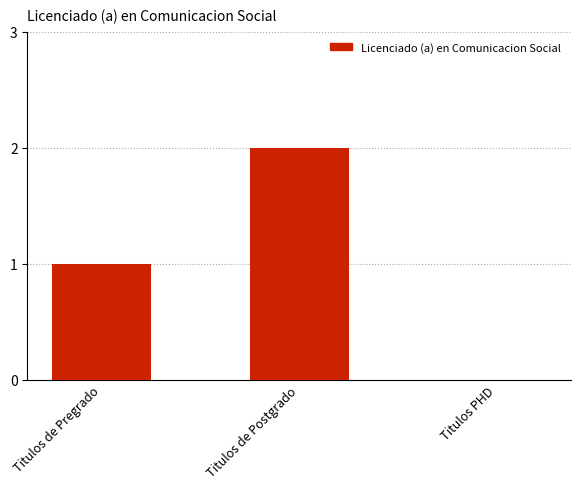

Where is the data nearest to the value 1?

Titulos de Pregrado